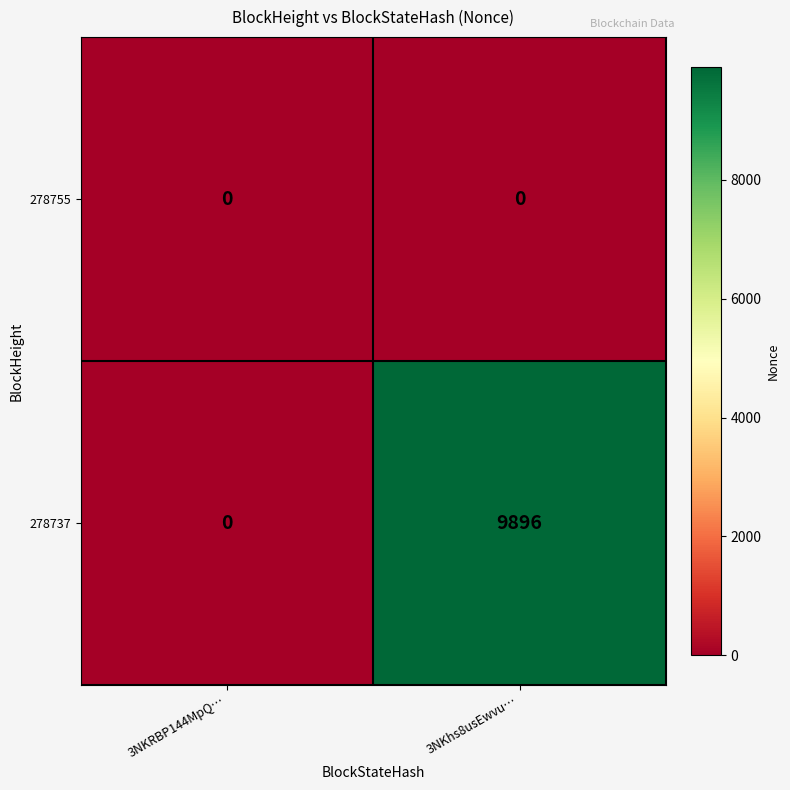

Between 3NKRBP144MpQ… and 3NKhs8usEwvu…, which series saw the biggest shift?

278737